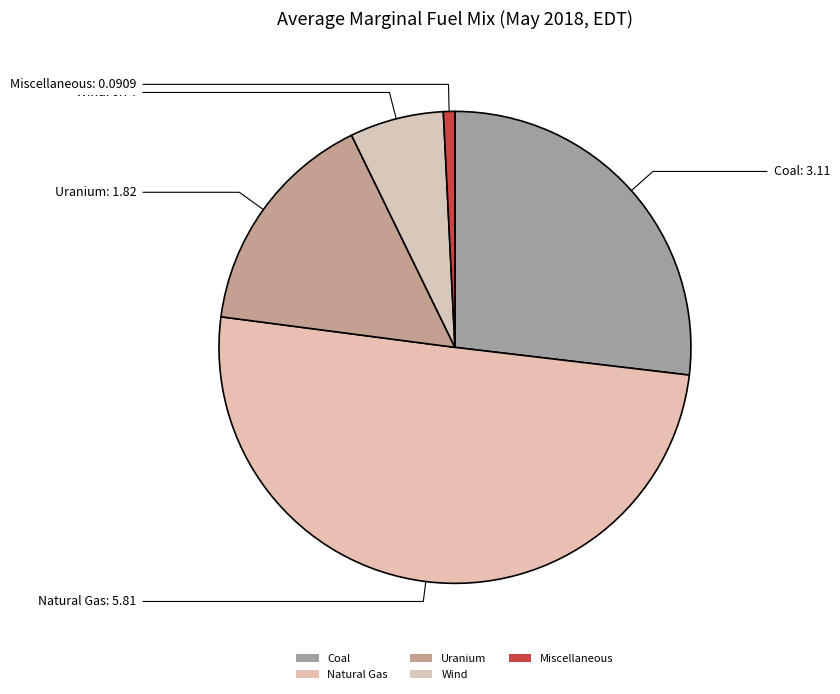

Between Natural Gas and Miscellaneous, which is larger?

Natural Gas